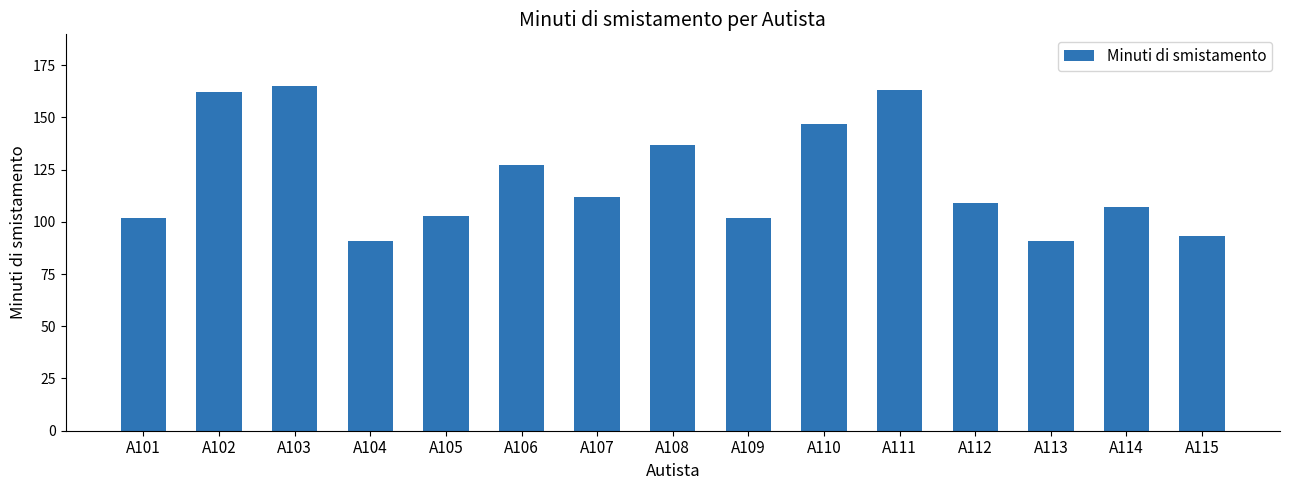

How many bars are there in total?

15